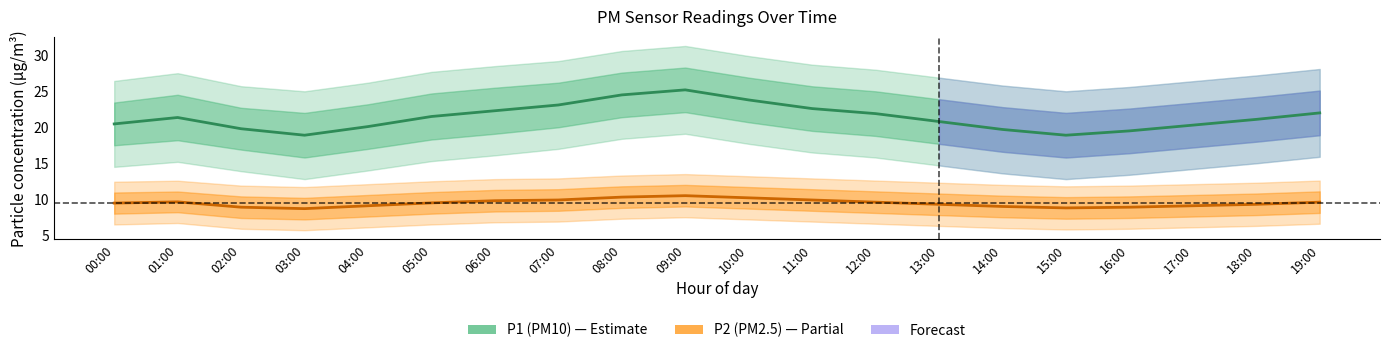

True or false: P1 (PM10) has more than 1 interior local peaks.

True